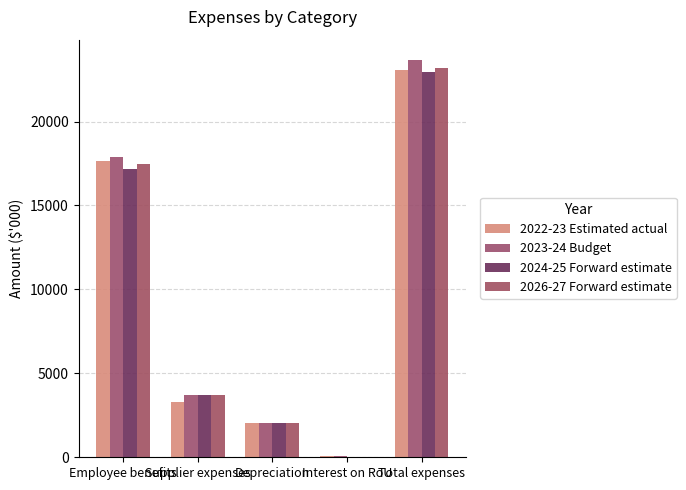

Reading left to right, extract all data points from this chart.

2022-23 Estimated actual: Employee benefits=17632	Supplier expenses=3316	Depreciation=2032	Interest on RoU=64	Total expenses=23044
2023-24 Budget: Employee benefits=17908	Supplier expenses=3699	Depreciation=2032	Interest on RoU=51	Total expenses=23690
2024-25 Forward estimate: Employee benefits=17169	Supplier expenses=3681	Depreciation=2032	Interest on RoU=39	Total expenses=22921
2026-27 Forward estimate: Employee benefits=17452	Supplier expenses=3690	Depreciation=2032	Interest on RoU=14	Total expenses=23188